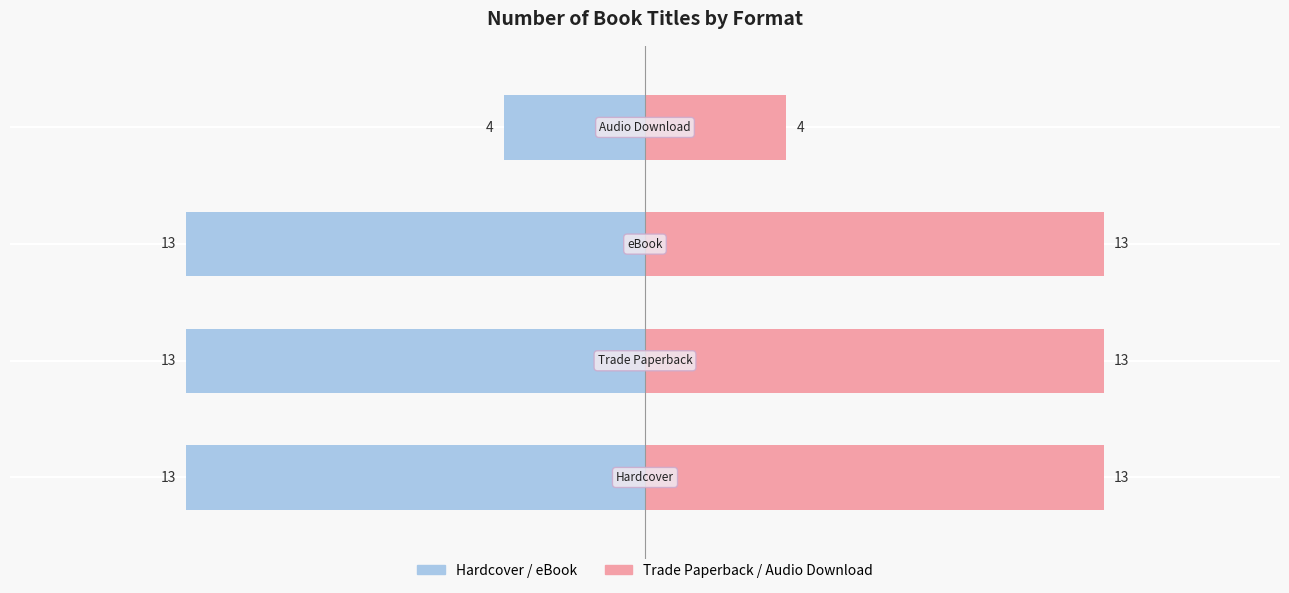

Does the chart contain stacked bars?

No